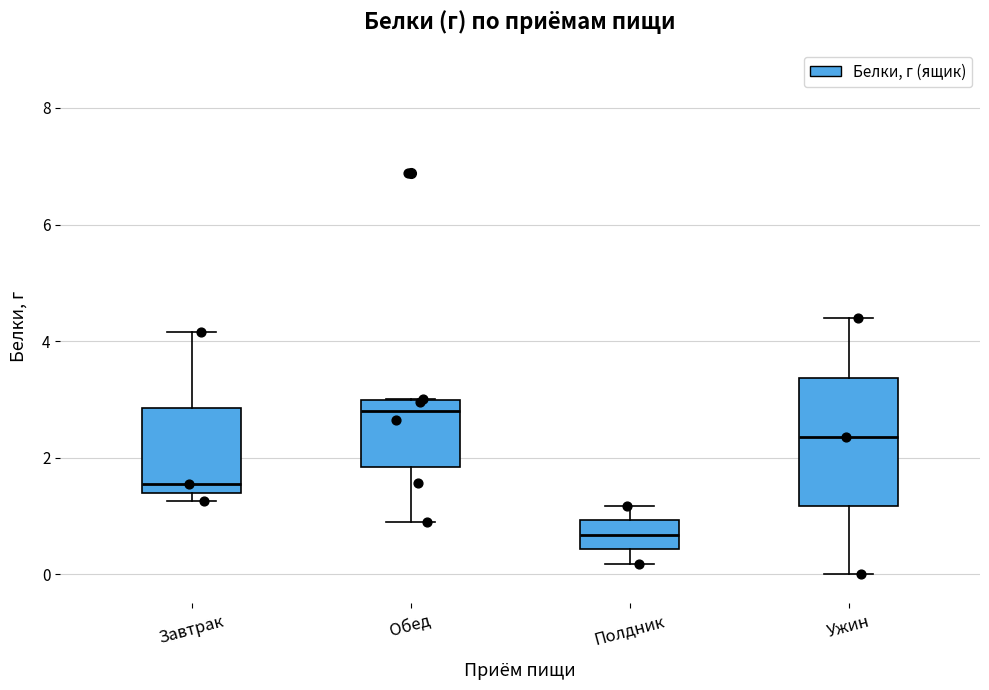

Reading left to right, transcribe this box plot: for each box, give where its median line is, the range the box spans, and where its two whiskers end, as read against the y-axis. The values are not printed on the chart, so give them approximately, as read against the axis.

Завтрак: median 1.6, box 1.4 to 2.8, whiskers 1.2 to 4.2
Обед: median 2.8, box 1.8 to 3.0, whiskers 1.0 to 3.0
Полдник: median 0.6, box 0.4 to 1.0, whiskers 0.2 to 1.2
Ужин: median 2.4, box 1.2 to 3.4, whiskers 0.0 to 4.4